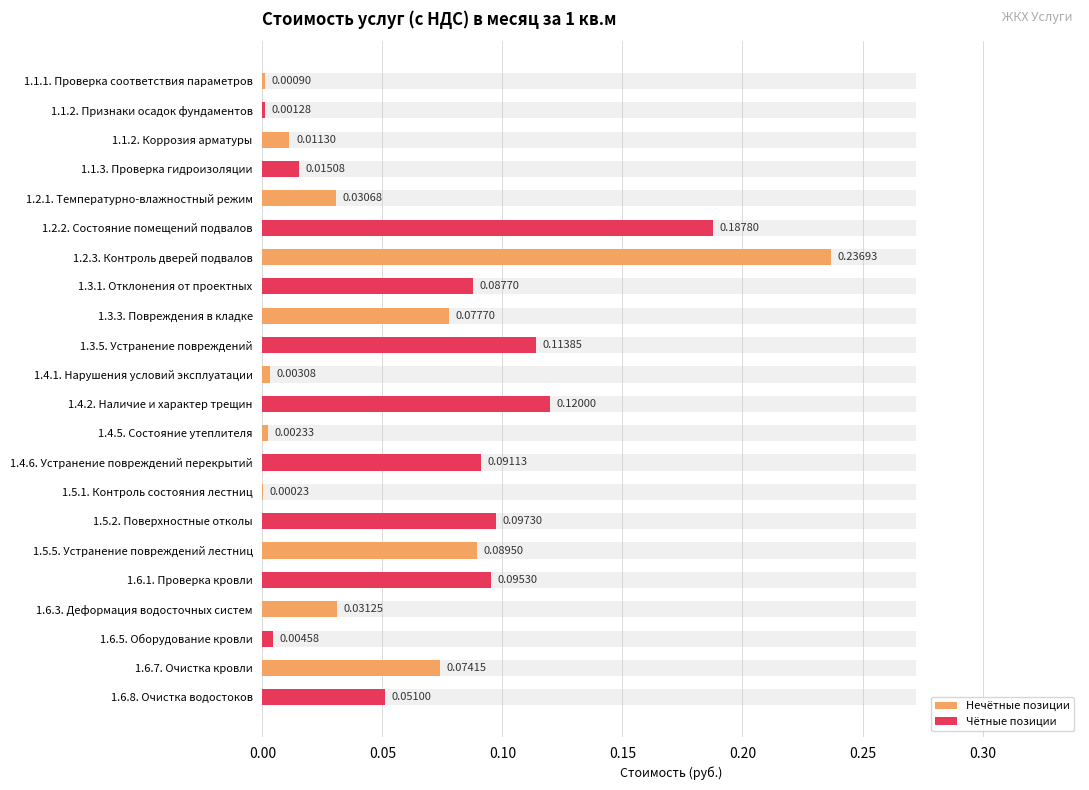

What is the sum of the values at 1.3.5. Устранение повреждений and 1.4.1. Нарушения условий эксплуатации?

0.1